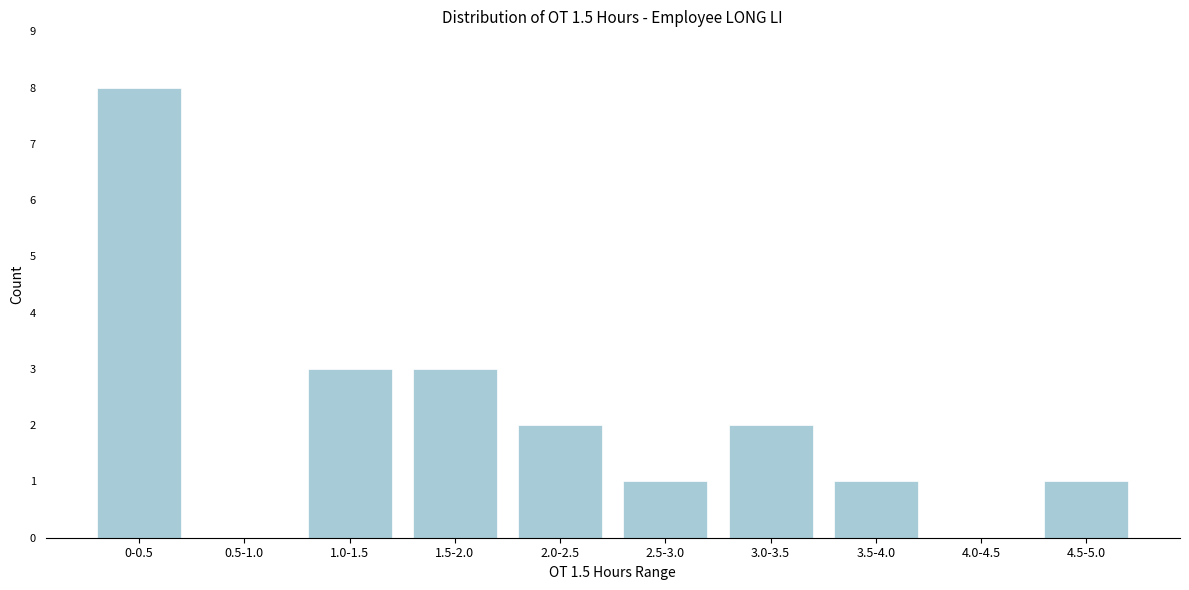

Reading right to left, list all the values displayed in this chart.

4.5-5.0=1	4.0-4.5=0	3.5-4.0=1	3.0-3.5=2	2.5-3.0=1	2.0-2.5=2	1.5-2.0=3	1.0-1.5=3	0.5-1.0=0	0-0.5=8